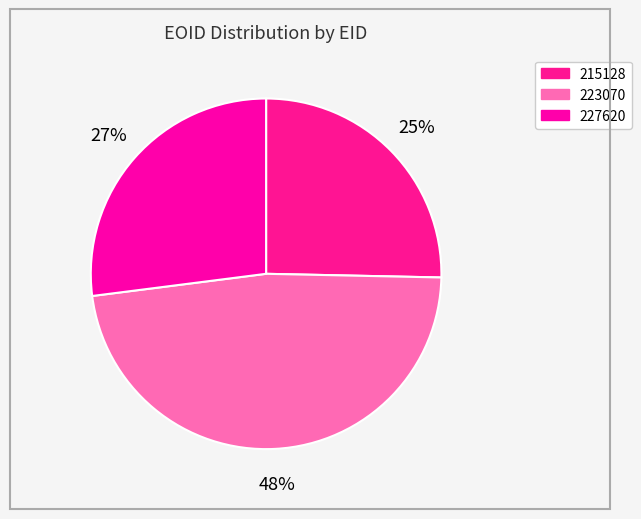

The 215128 slice represents 36% of the pie. True or false?

False